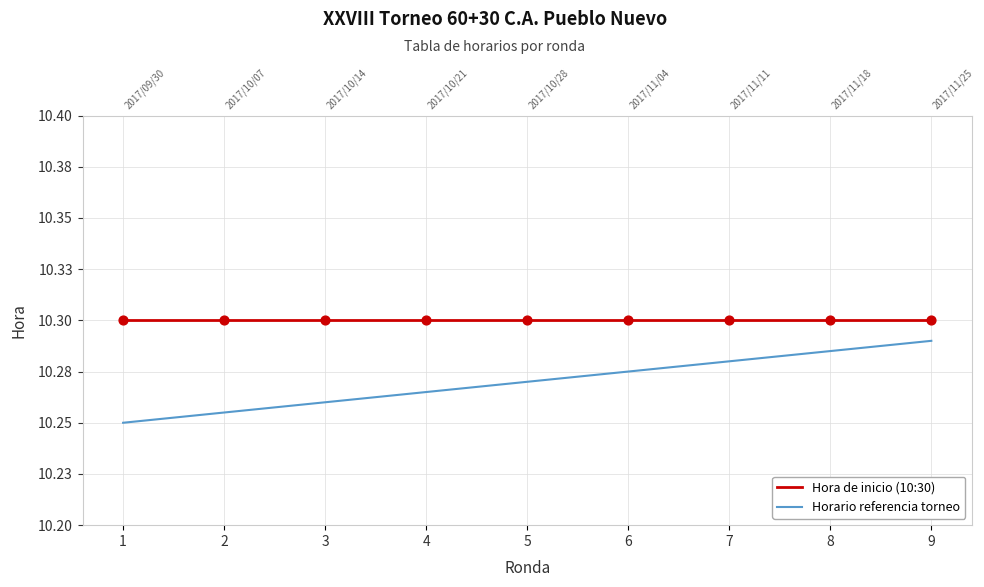

At which category is the sum across all series the highest?

9